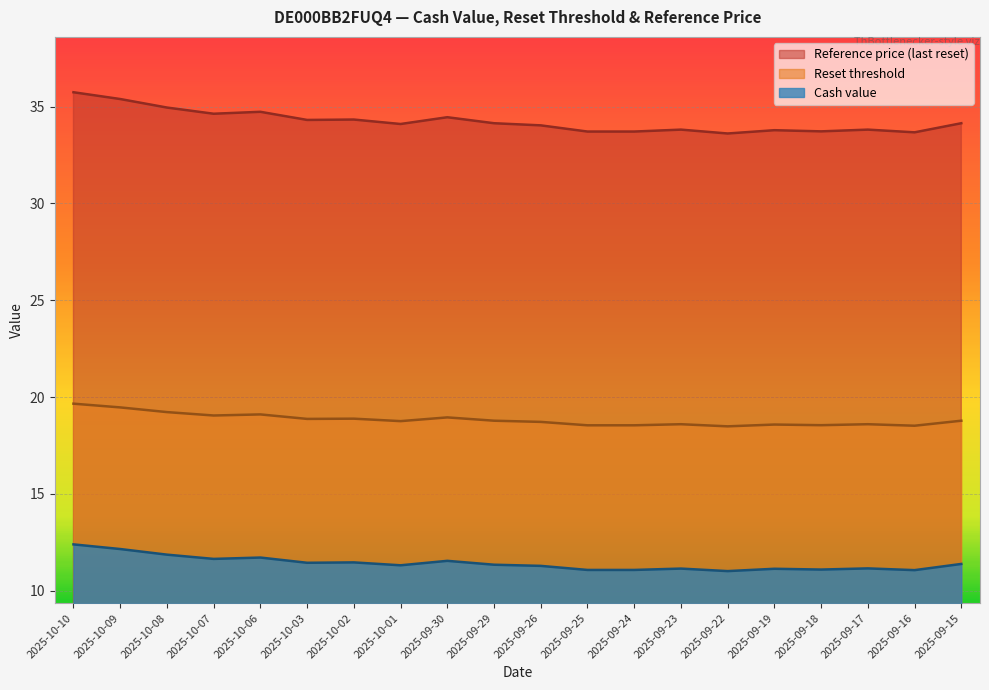

True or false: Reference price (last reset) and Cash value intersect in this chart.

False